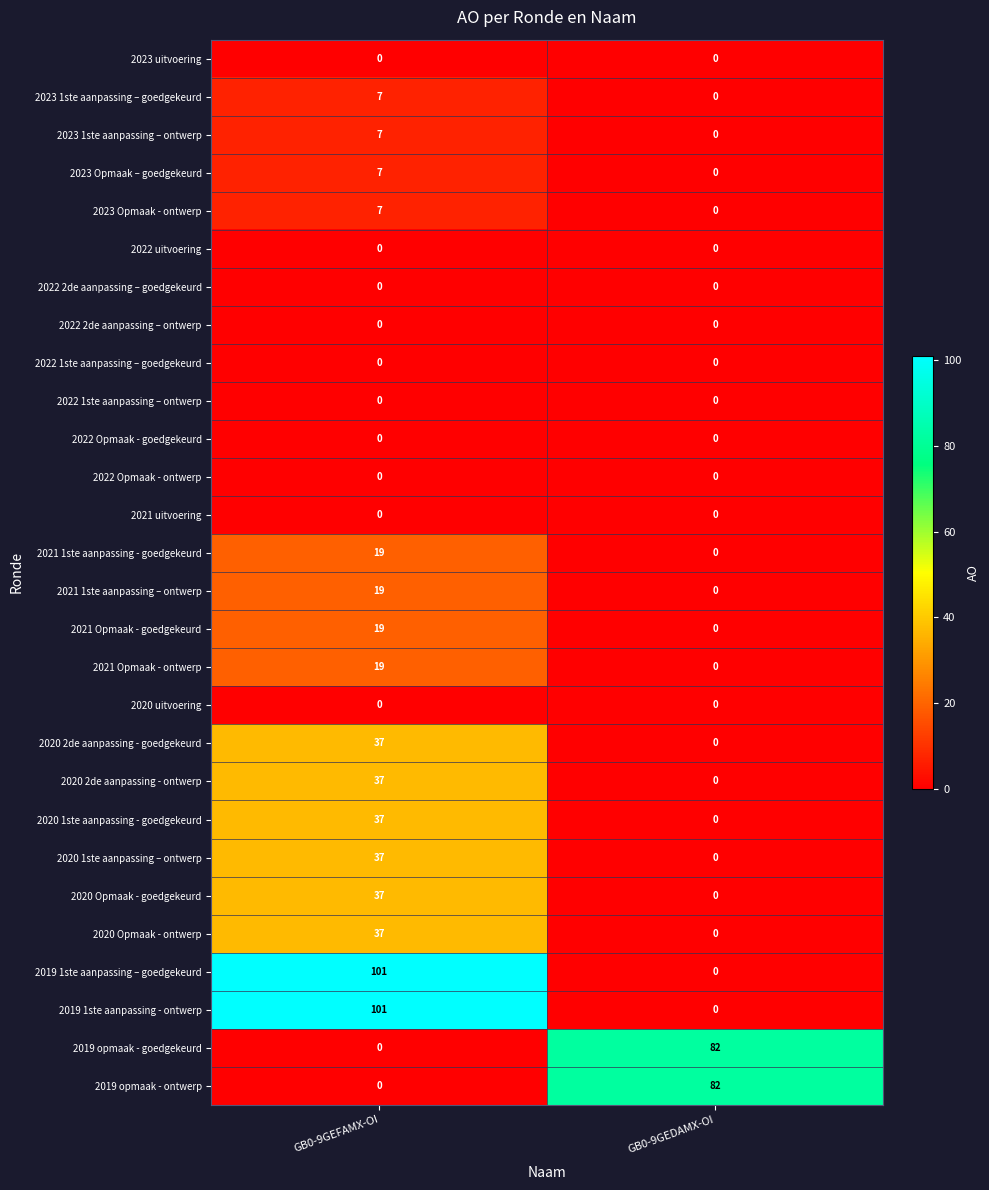

What is the difference between the highest and lowest values at GB0-9GEFAMX-OI?

101